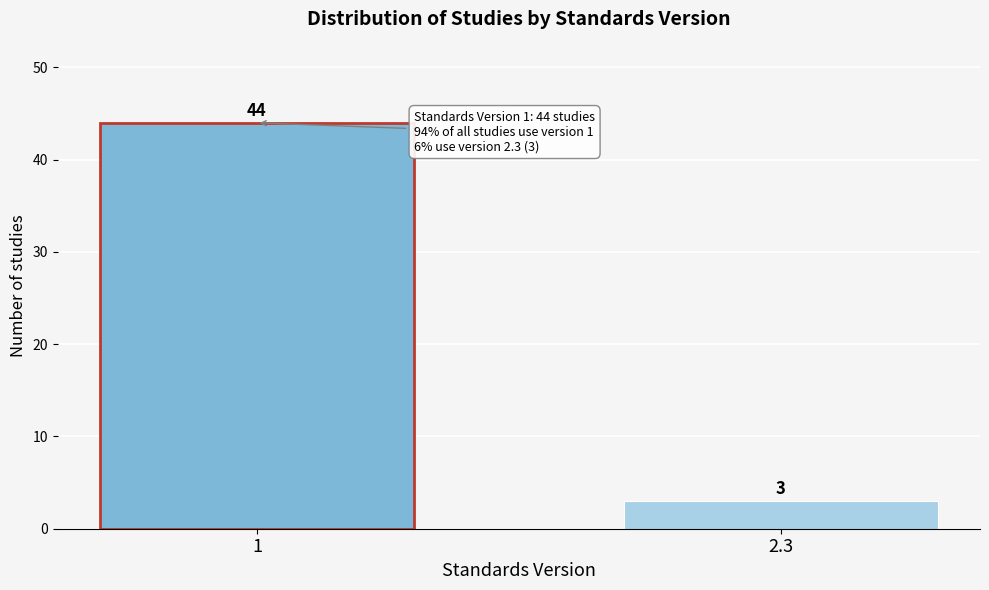

Reading left to right, what are all the values shown in this chart?

44	3